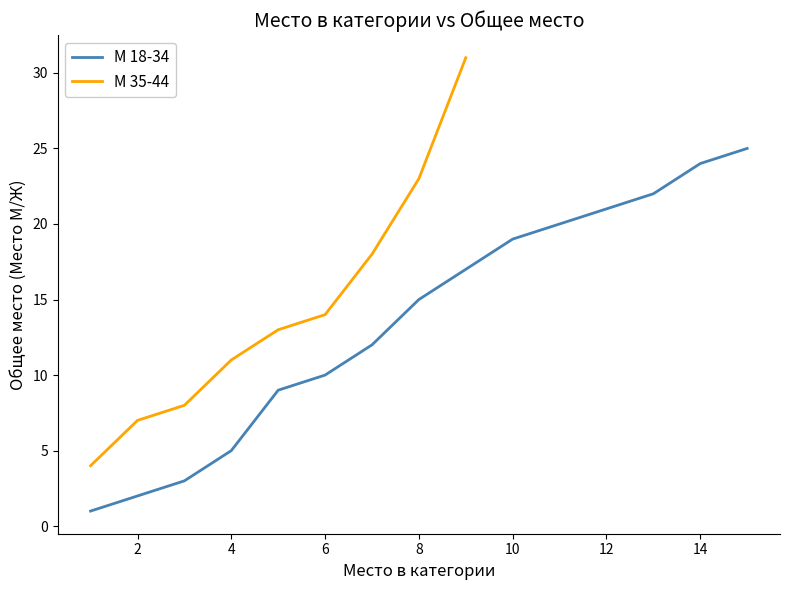

Is it true that М 18-34 equals 19 at 10?

True